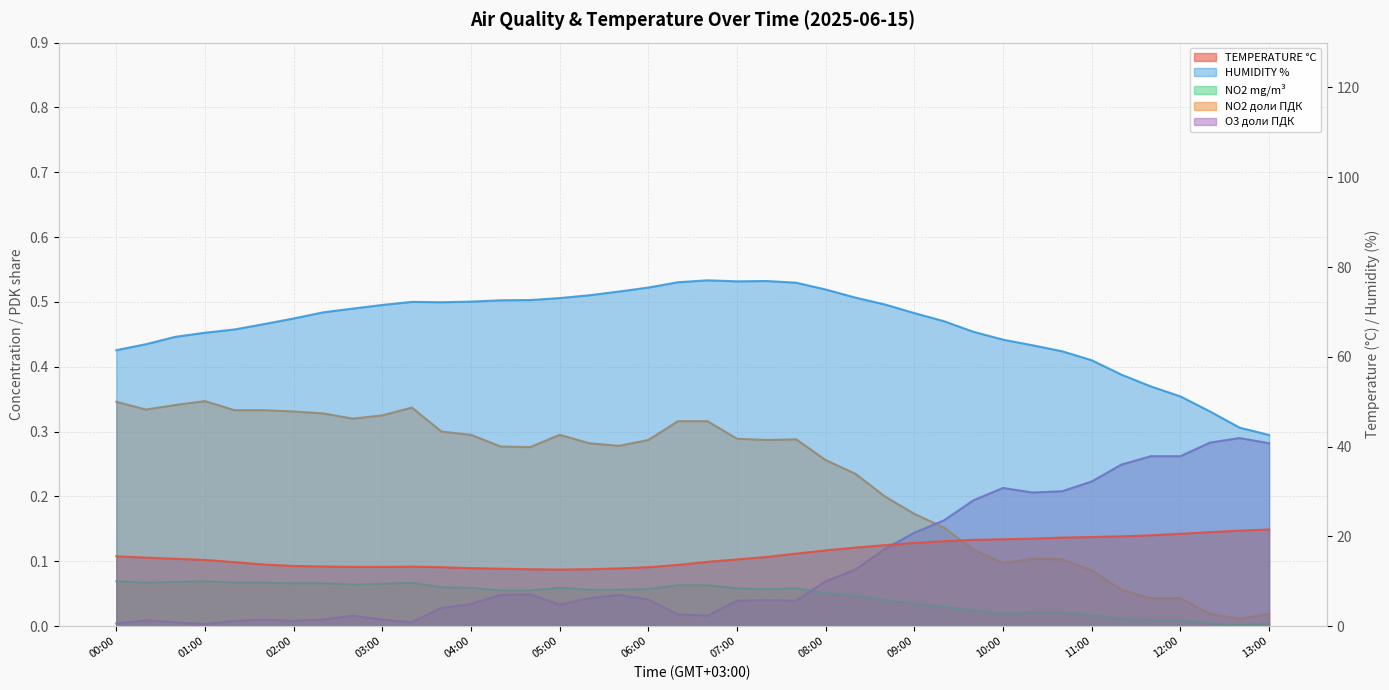

The value of HUMIDITY % at 05:40 is 74.5. True or false?

True